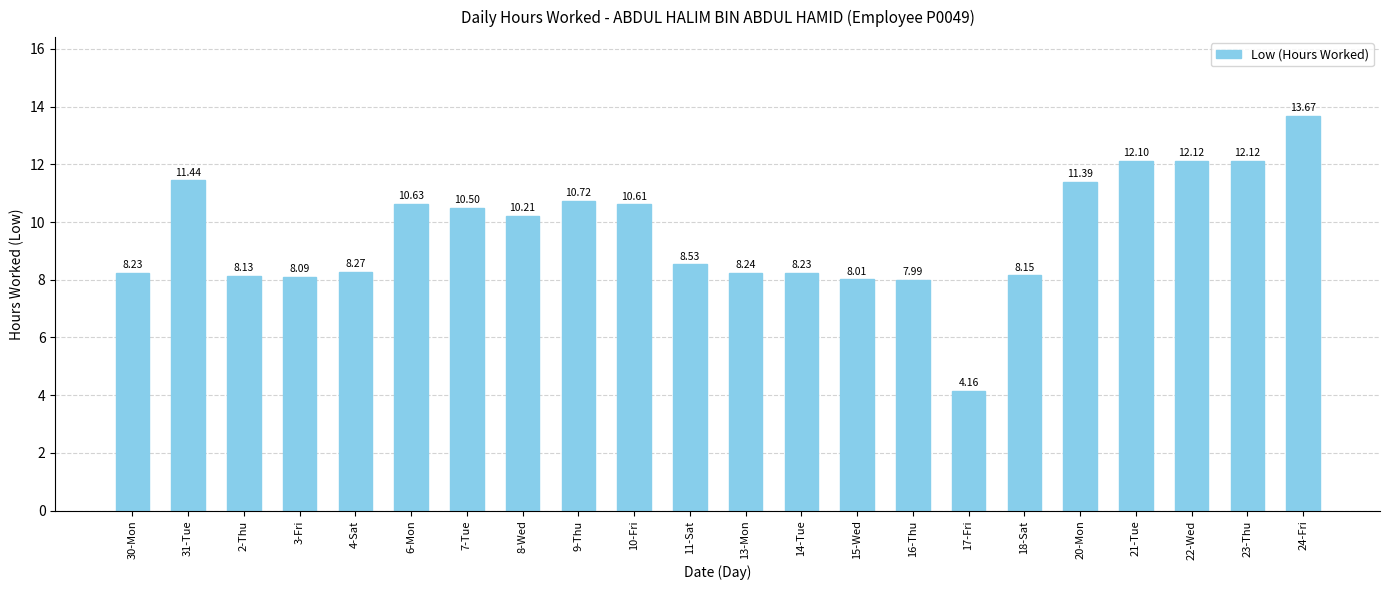

Approximately how many times larger is the value at 3-Fri compared to 16-Thu?

1.0